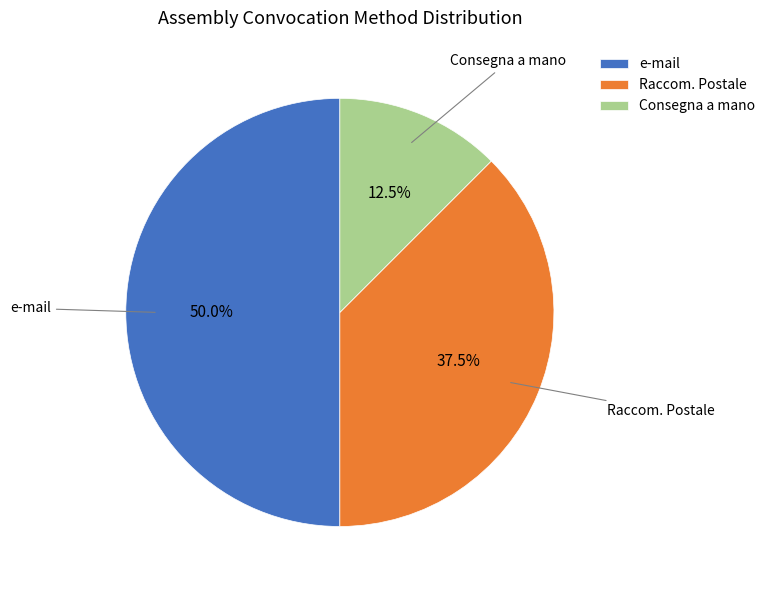

Rank the categories by value from highest to lowest.

e-mail, Raccom. Postale, Consegna a mano